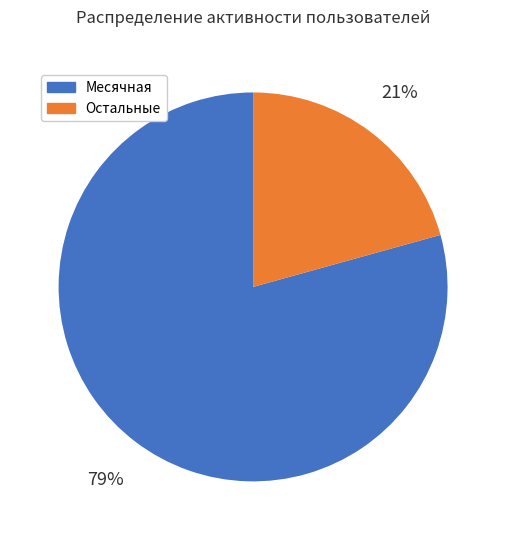

To the nearest percent, what is the average slice percentage?

50%